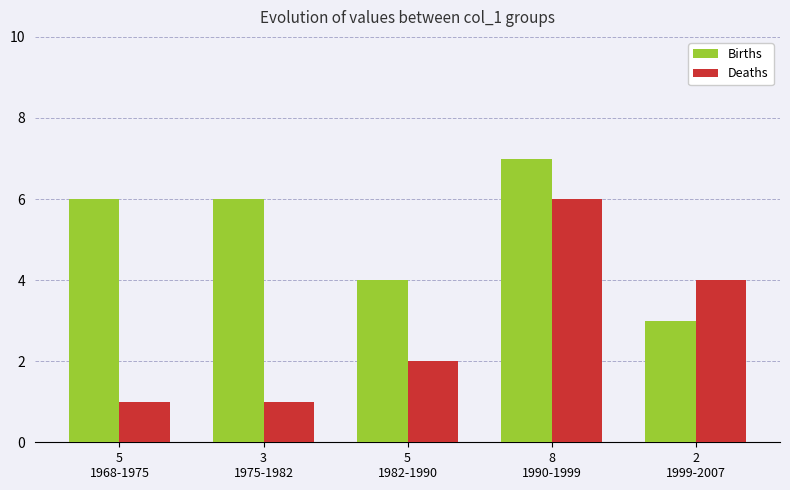

Is the value of Births at 3
1975-1982 greater than the value of Deaths at 3
1975-1982?

Yes